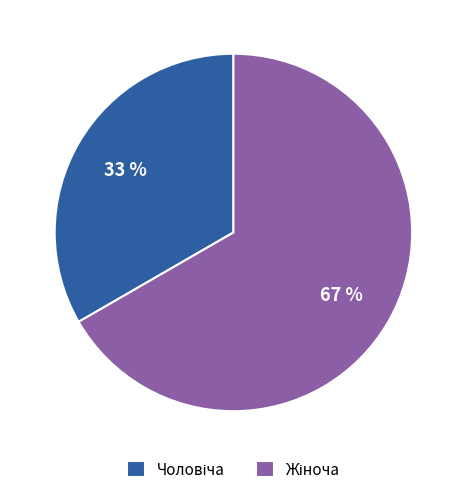

Is there any slice that represents more than half of the pie?

Yes